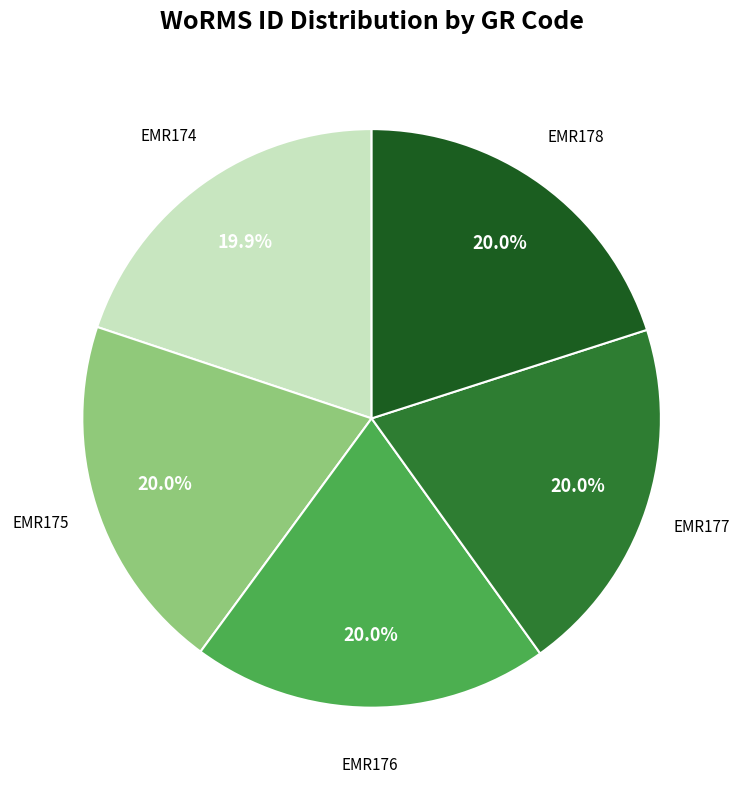

Is there any slice that represents more than half of the pie?

No